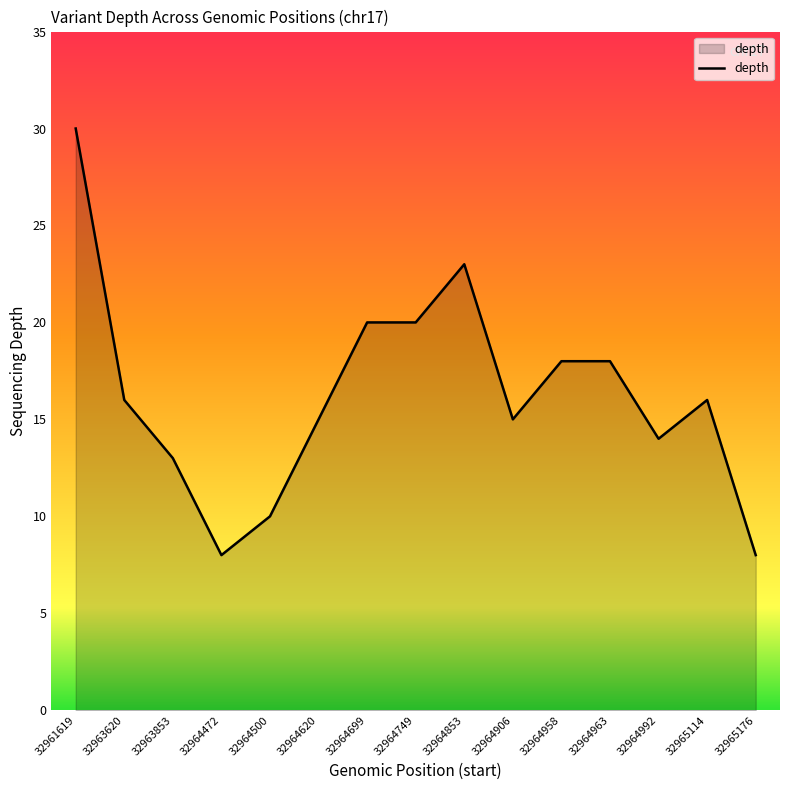

What is the sum of the values at 32964500 and 32963620?

26